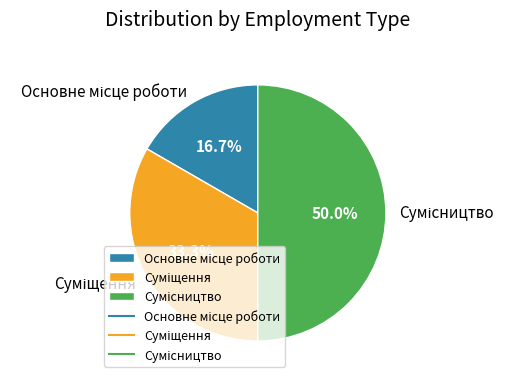

True or false: Суміщення accounts for 24% of the total.

False